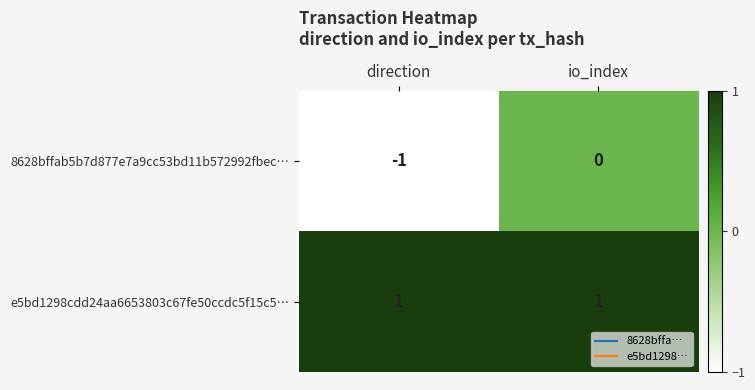

Reading right to left, what are all the values shown in this chart?

8628bffab5b7d877e7a9cc53bd11b572992fbec…: 0	-1
e5bd1298cdd24aa6653803c67fe50ccdc5f15c5…: 1	1